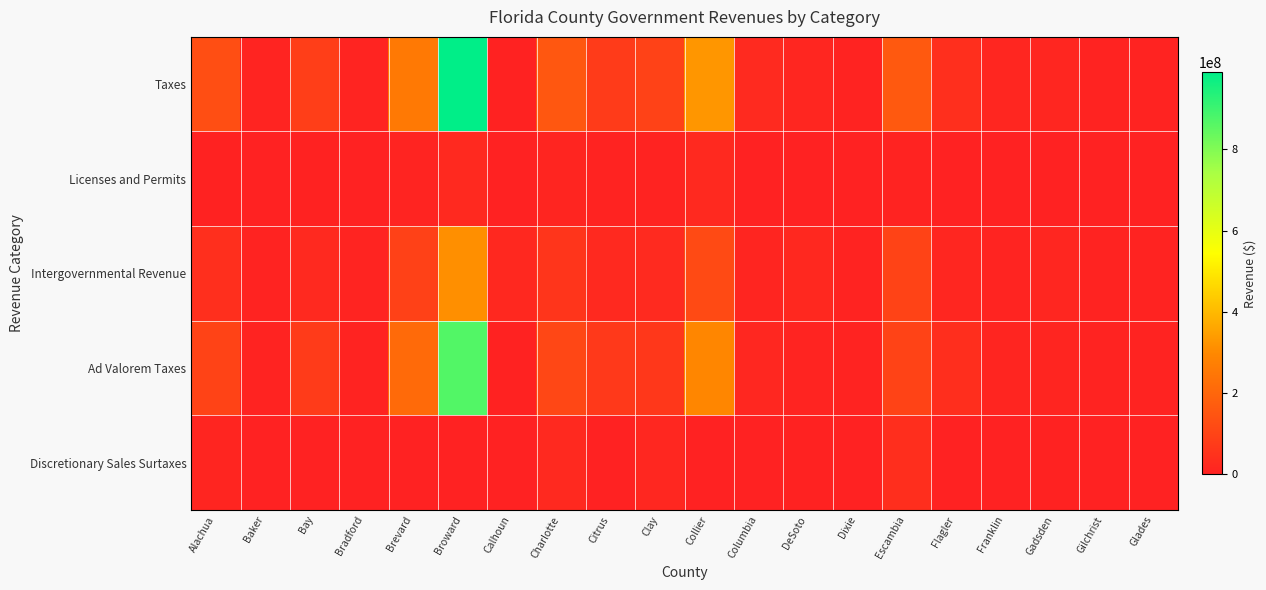

Which category has the lowest value across all series?

Bay